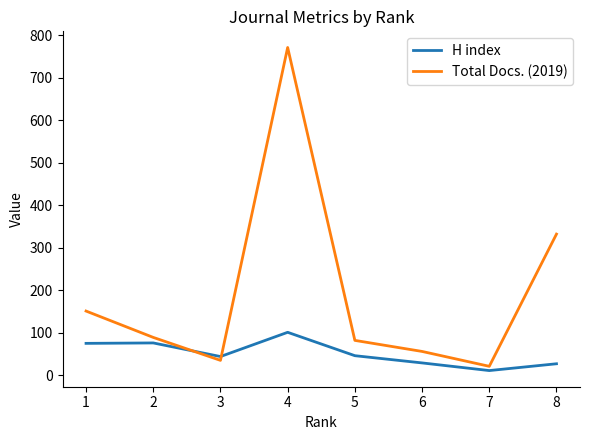

Which series changed the most between 5 and 8?

Total Docs. (2019)